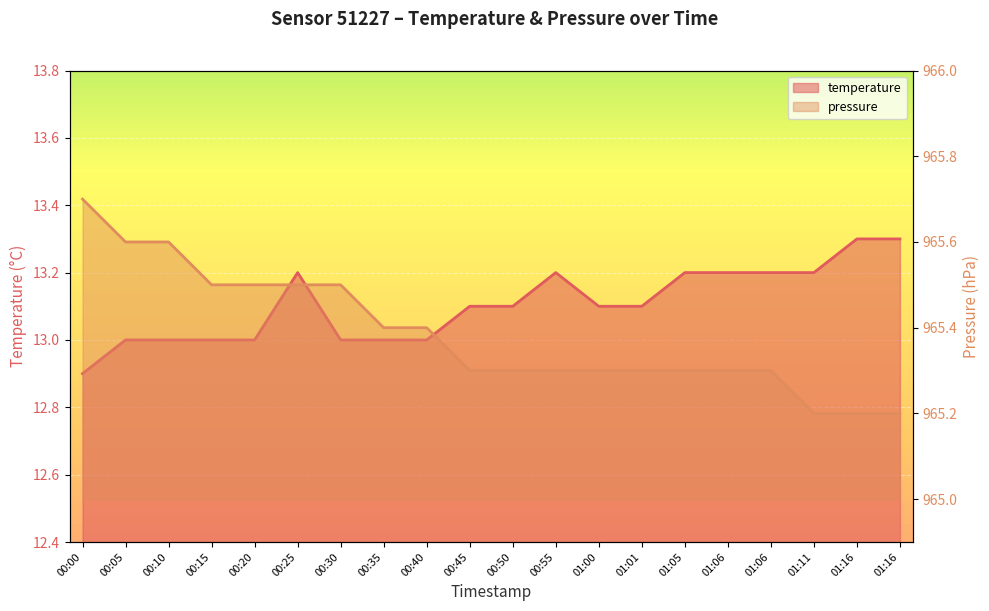

Reading left to right, what are all the values shown in this chart?

temperature: 12.9	13.0	13.0	13.0	13.0	13.2	13.0	13.0	13.0	13.1	13.1	13.2	13.1	13.1	13.2	13.2	13.2	13.2	13.3	13.3
pressure: 965.7	965.6	965.6	965.5	965.5	965.5	965.5	965.4	965.4	965.3	965.3	965.3	965.3	965.3	965.3	965.3	965.3	965.2	965.2	965.2